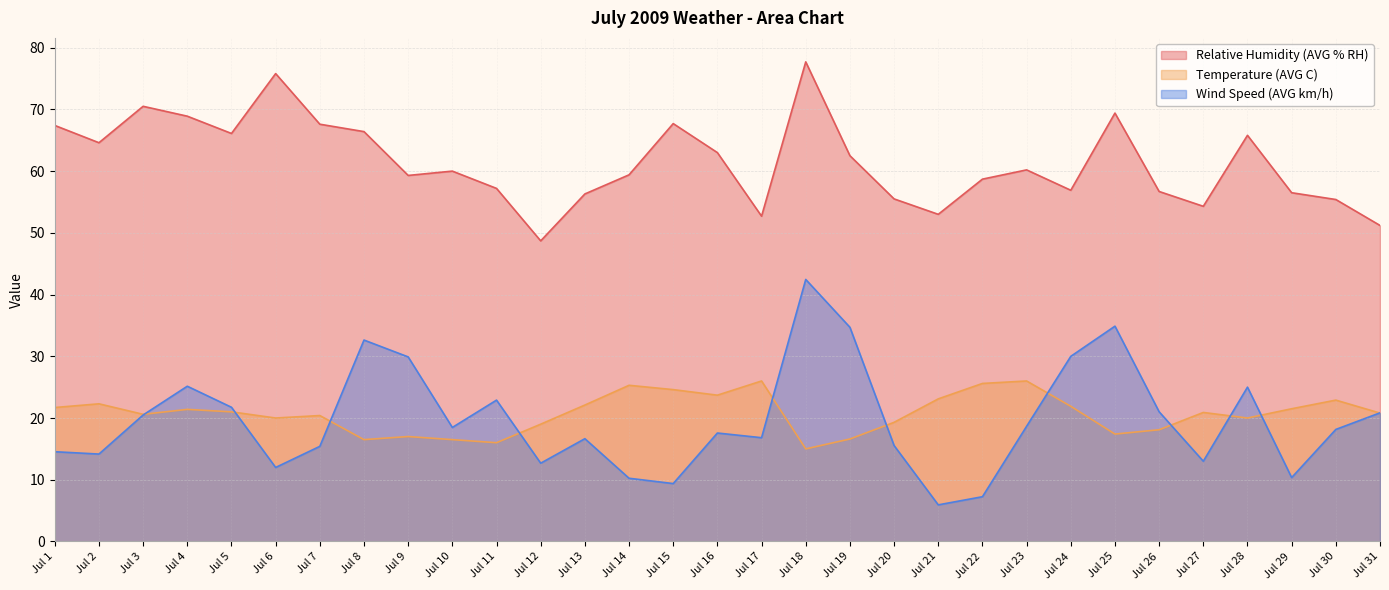

True or false: Temperature (AVG C) and Relative Humidity (AVG % RH) intersect in this chart.

False